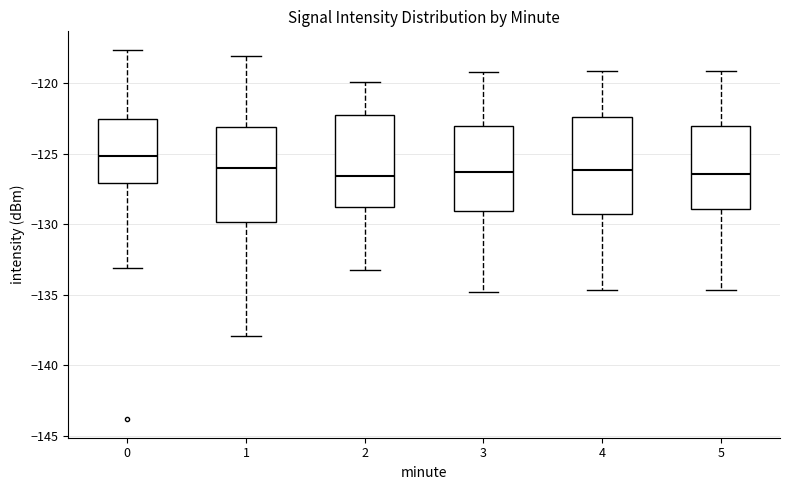

Which box has the highest median line?

0